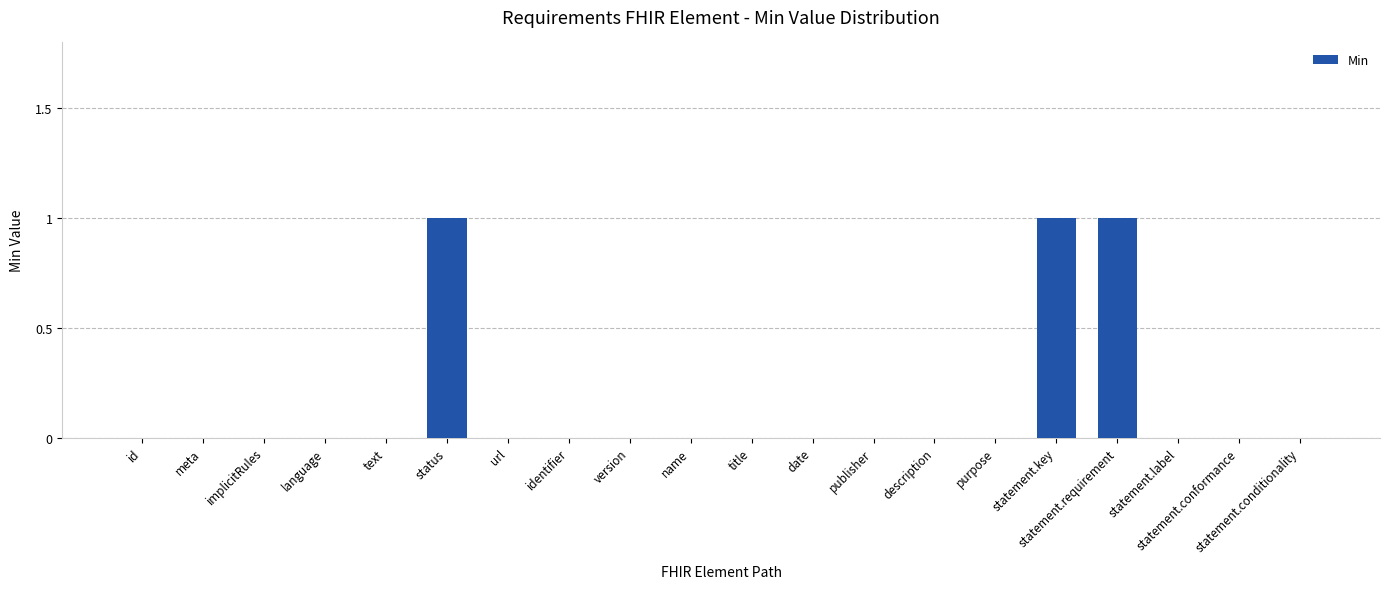

Reading left to right, what are all the values shown in this chart?

0	0	0	0	0	1	0	0	0	0	0	0	0	0	0	1	1	0	0	0